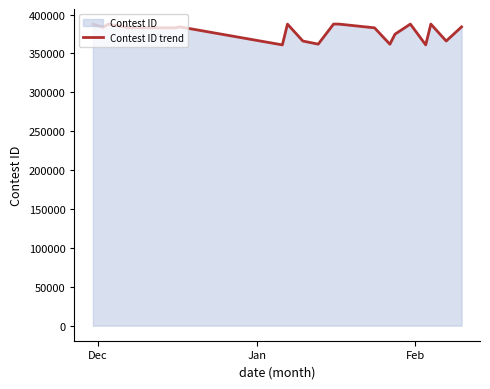

What is the smallest value displayed?

361002